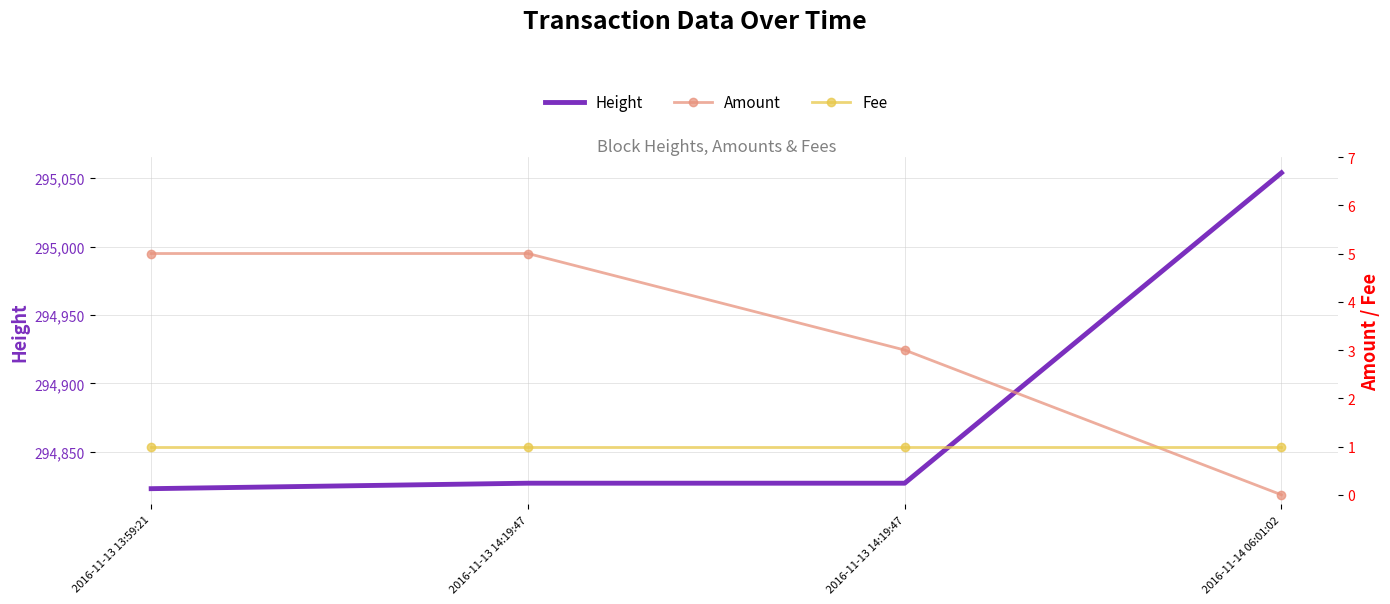

The value of Fee at 2016-11-13 13:59:21 is 1. True or false?

True